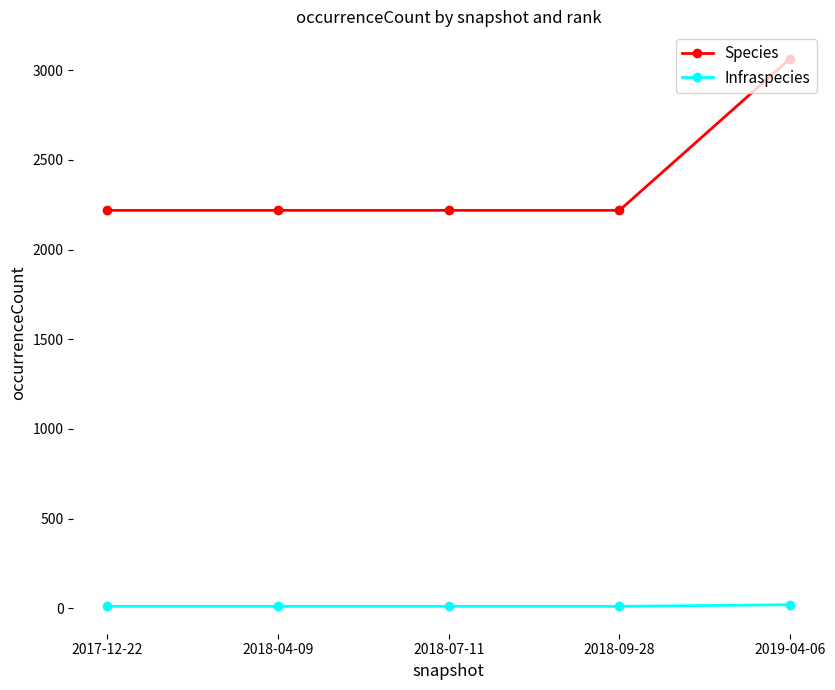

True or false: Species and Infraspecies intersect in this chart.

False